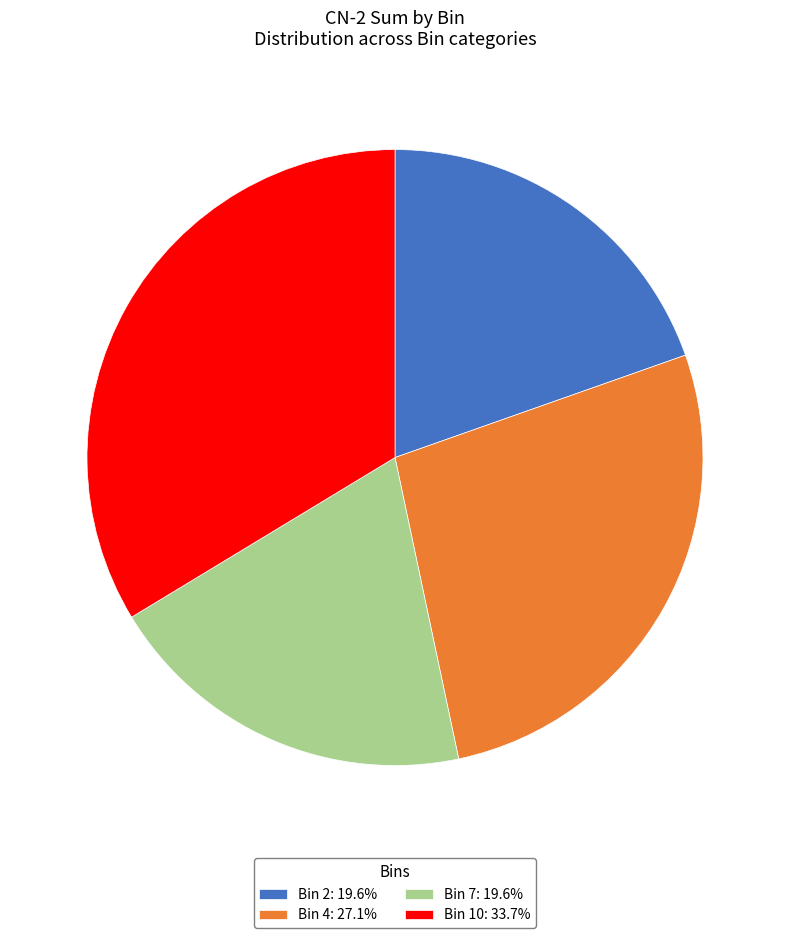

Approximately how many times larger is the value at Bin 2: 19.6% compared to Bin 7: 19.6%?

1.0